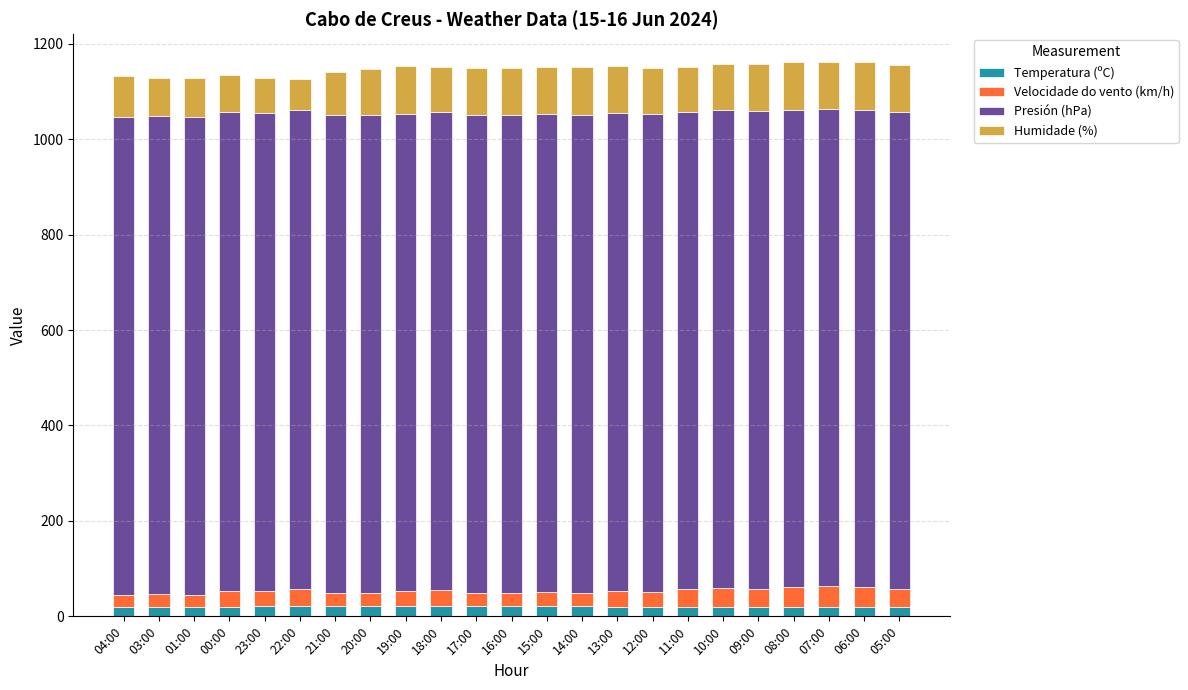

What is the sum of all Temperatura (ºC) values?

469.2